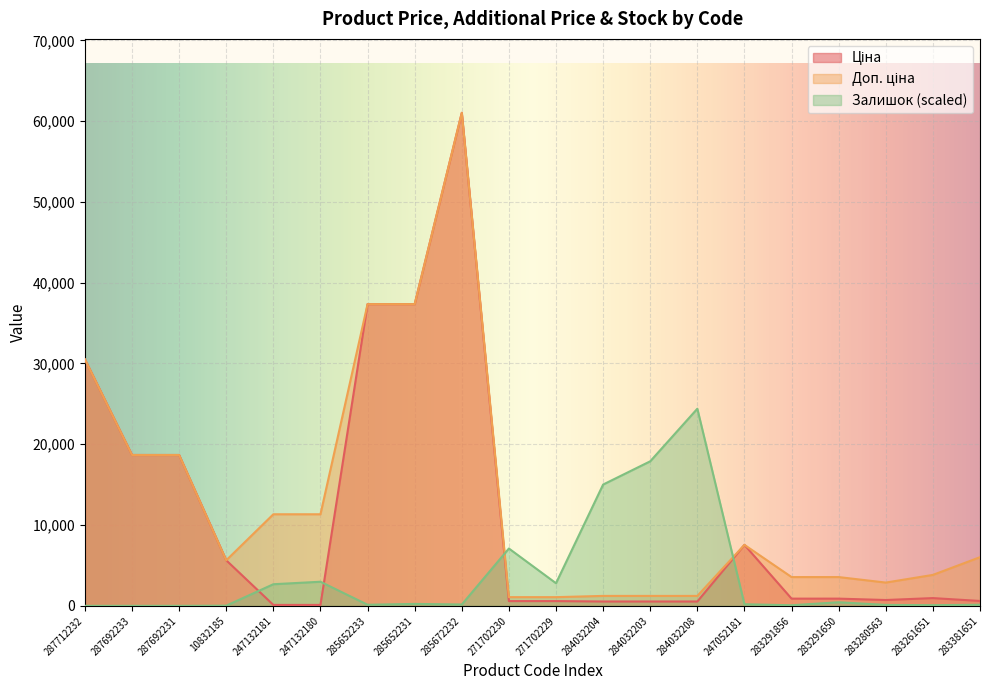

What position from the left is 271702229?

11